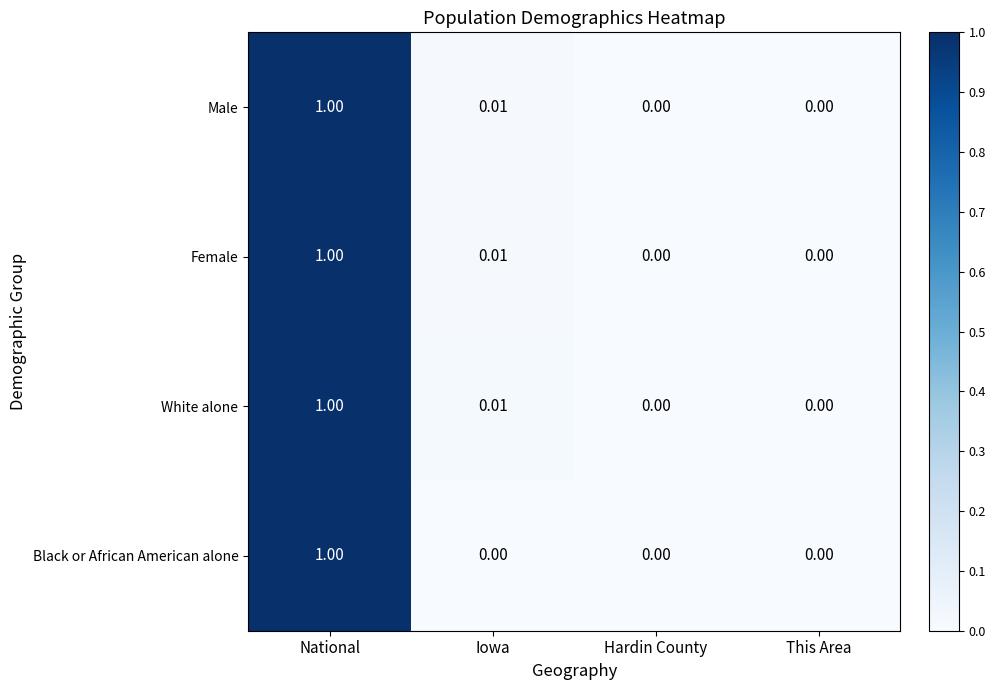

At which category is the sum across all series the highest?

National